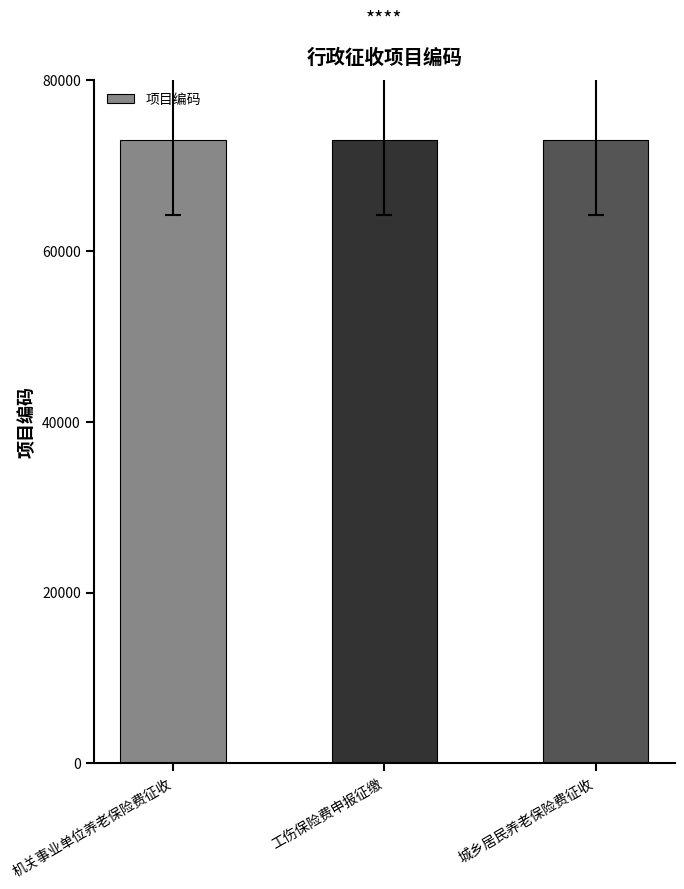

The value at 工伤保险费申报征缴 is 127233. True or false?

False